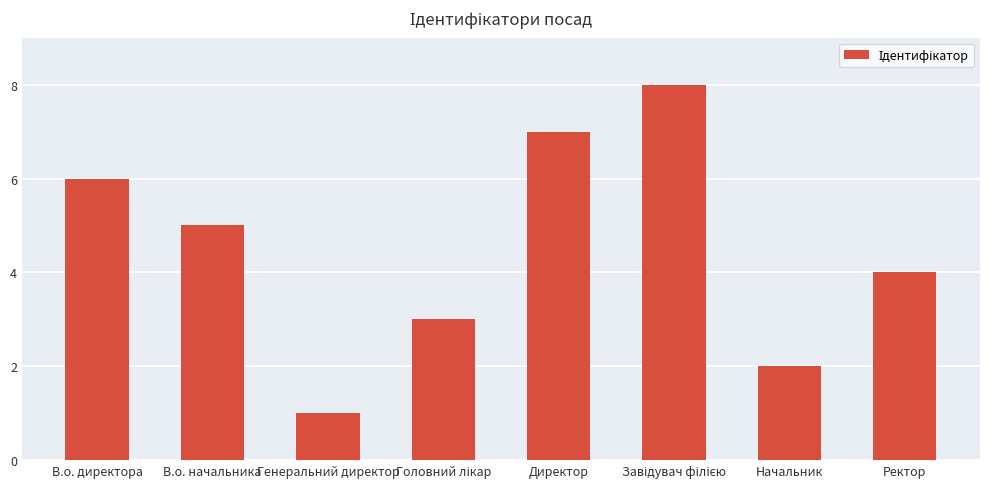

How many bars are there in total?

8